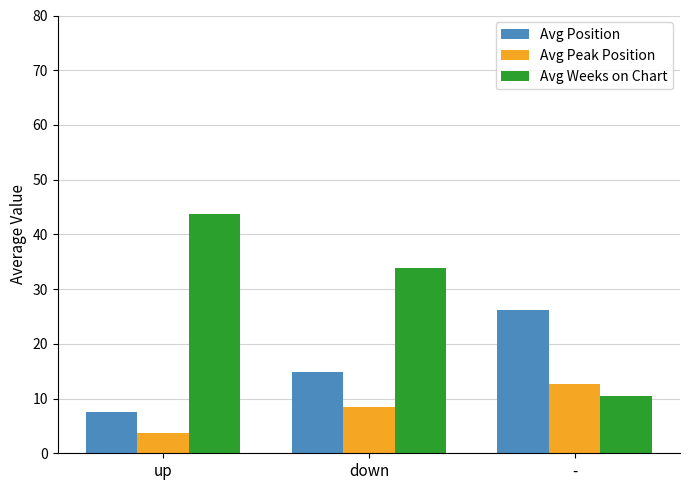

What is the sum of all Avg Peak Position values?

24.9